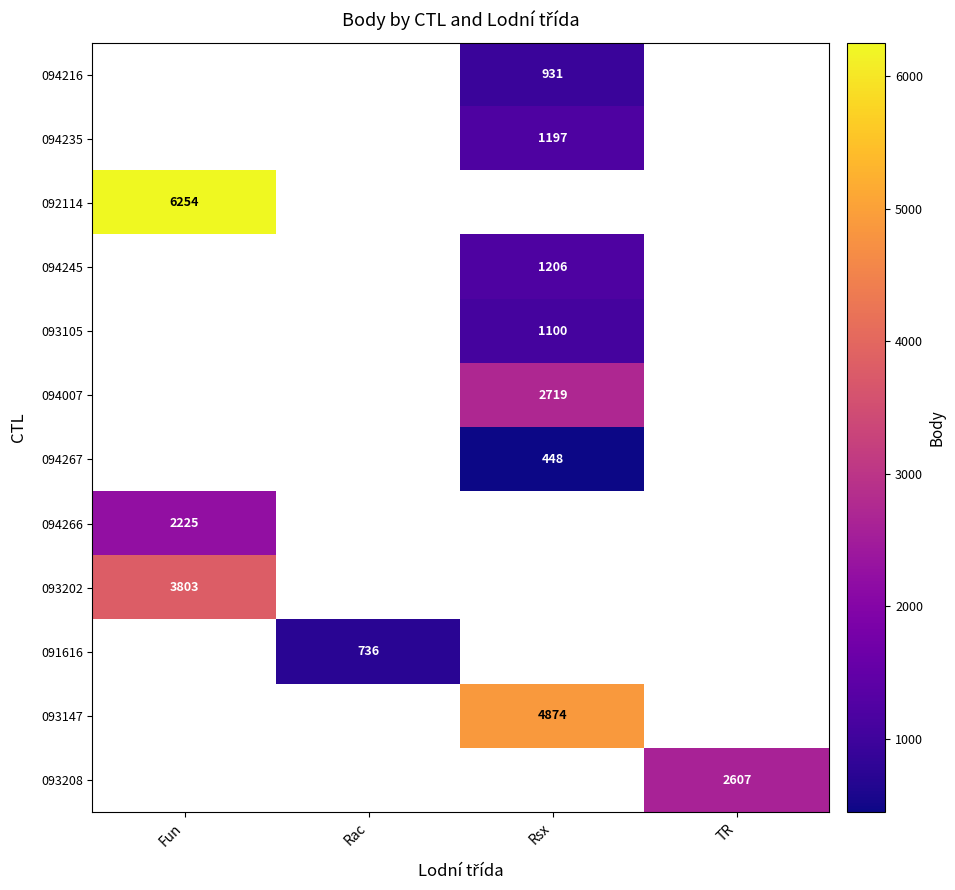

True or false: 092114 has a value of 10953 at Fun.

False